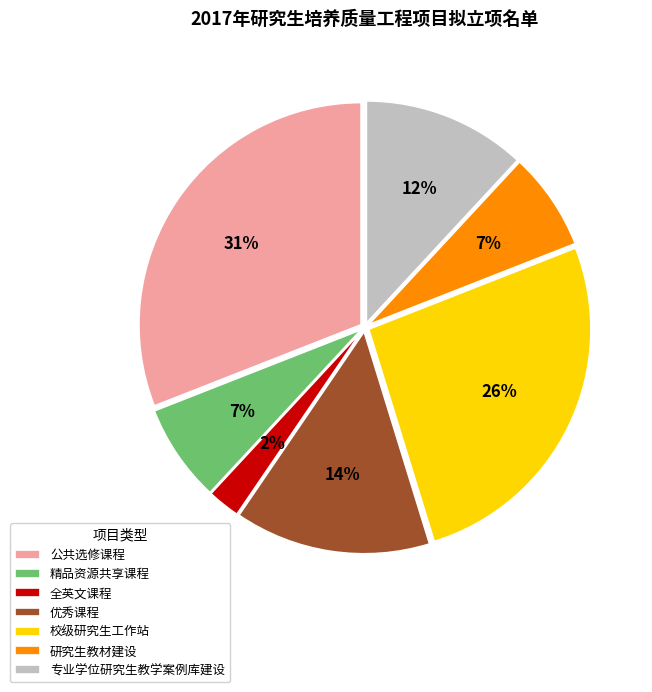

Combined, do 专业学位研究生教学案例库建设 and 全英文课程 account for over 50%?

No